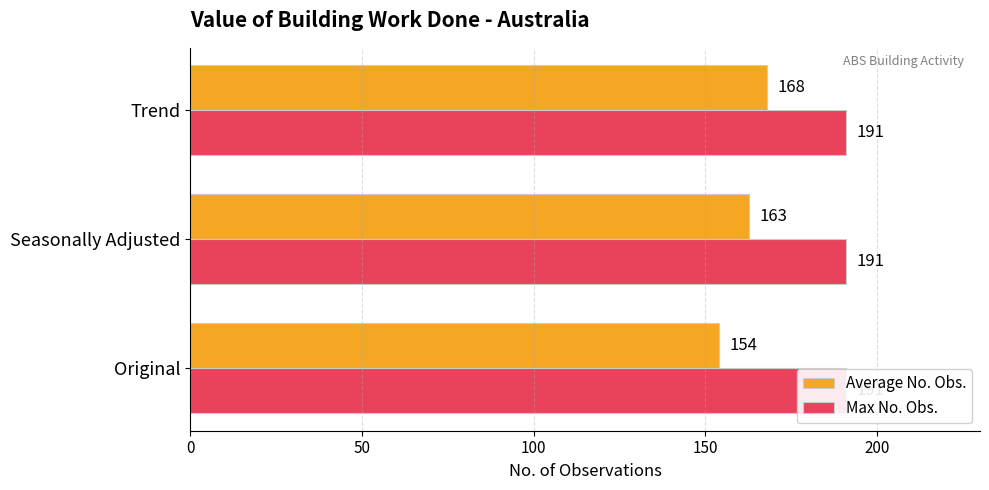

Count the Average No. Obs. values in the range 154 to 168.

3